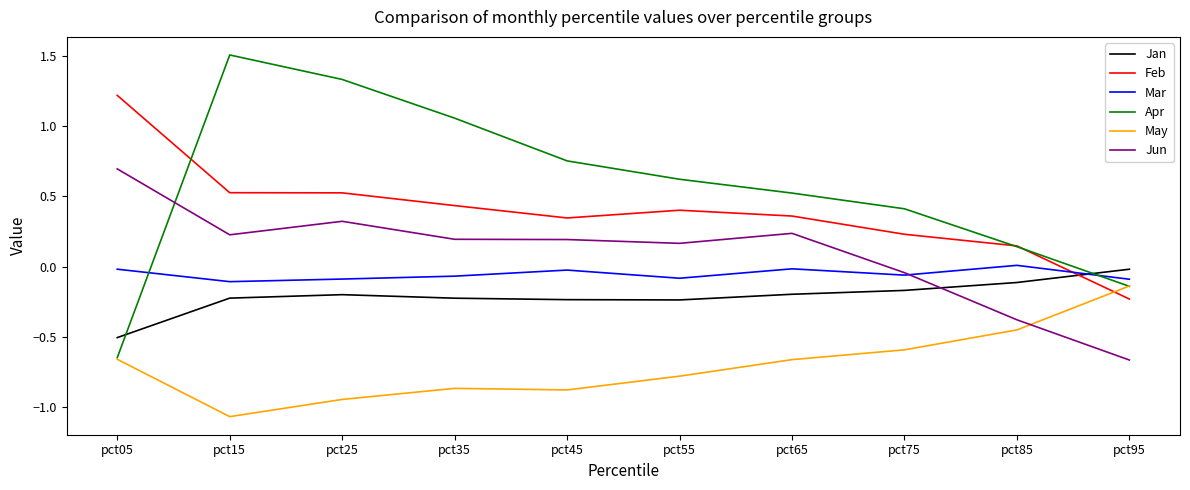

Between which two adjacent categories do Apr and Jun first intersect?

pct05 and pct15